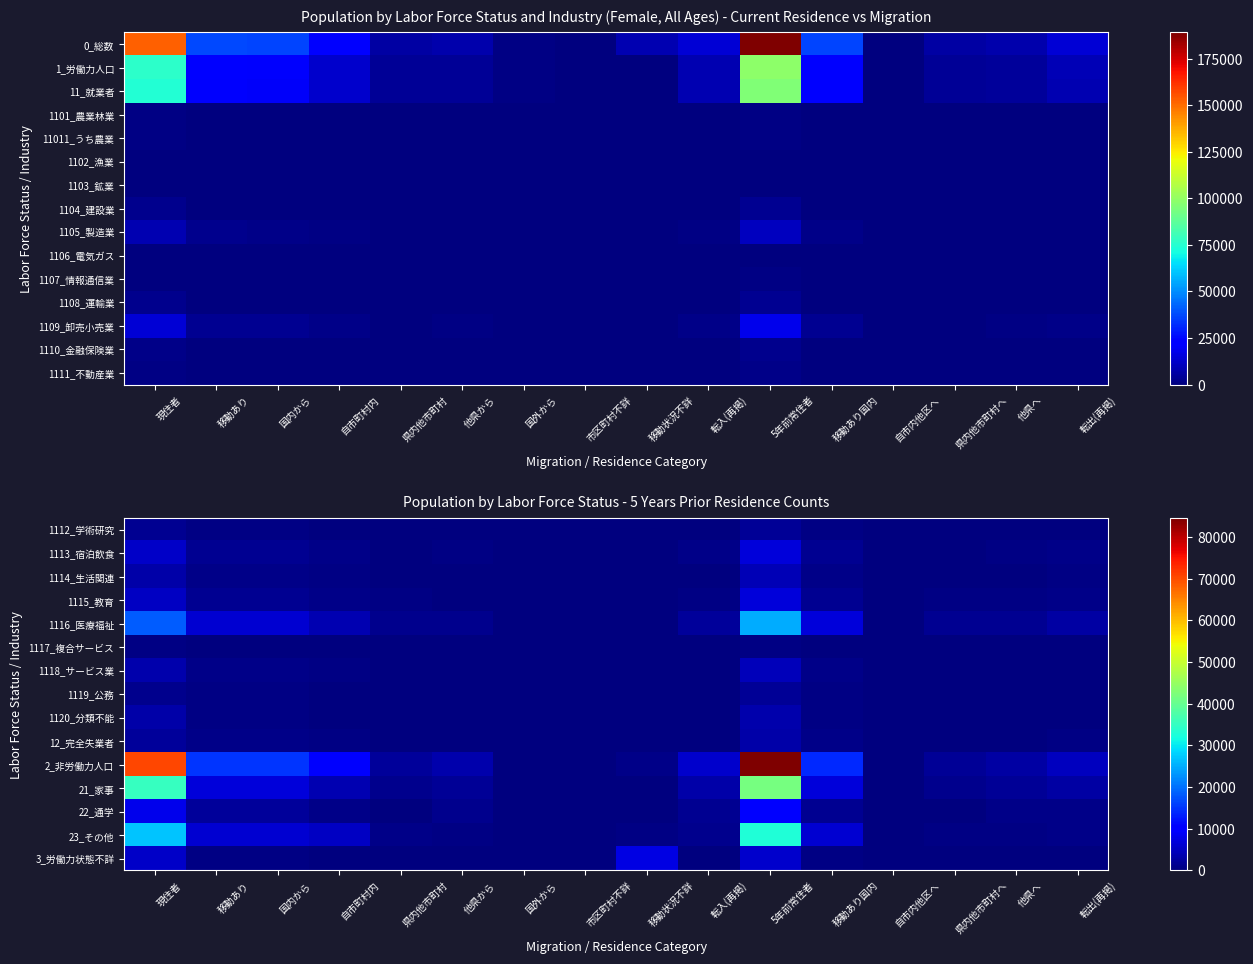

What is the approximate value of 23_その他 at 現住者?

27056